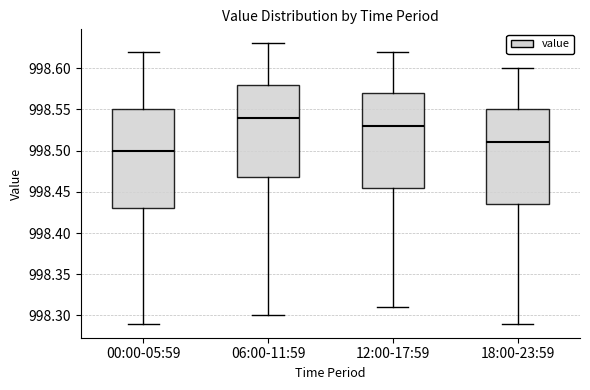

Where does the median line of the box for 18:00-23:59 sit on the y-axis? The values are not printed on the chart, so give them approximately, as read against the axis.

998.510